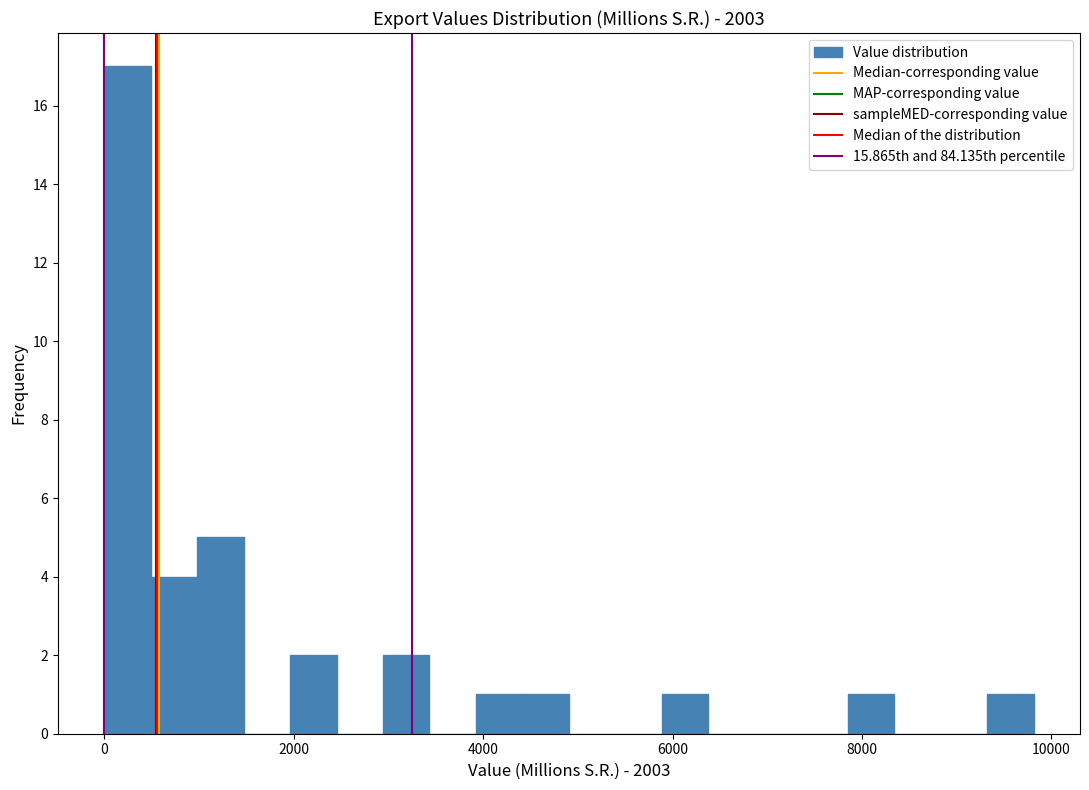

Around what value on the x-axis is the tallest bar? Give the approximate position of its centre, as read against the axis.

200